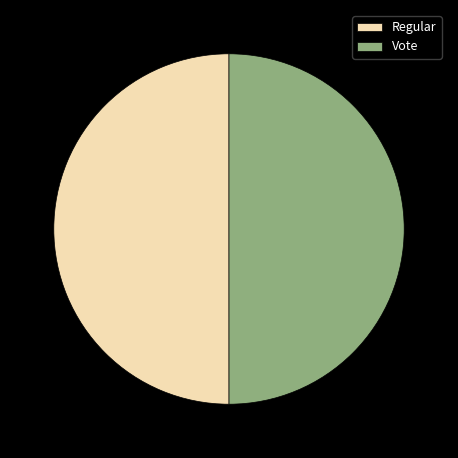

Combined, do Regular and Vote account for over 50%?

Yes